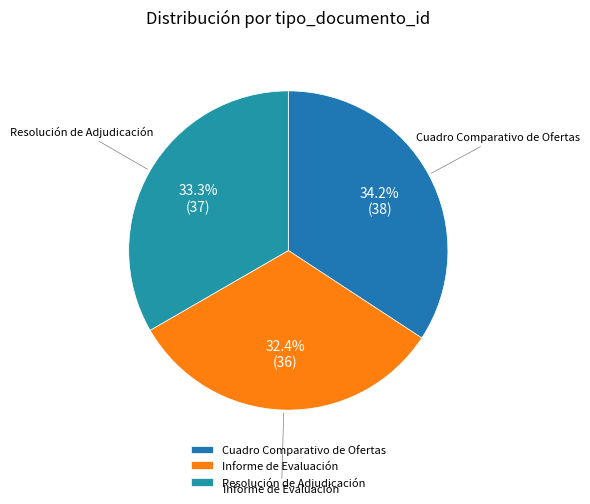

What percentage is NOT represented by Resolución de Adjudicación?

66.7%